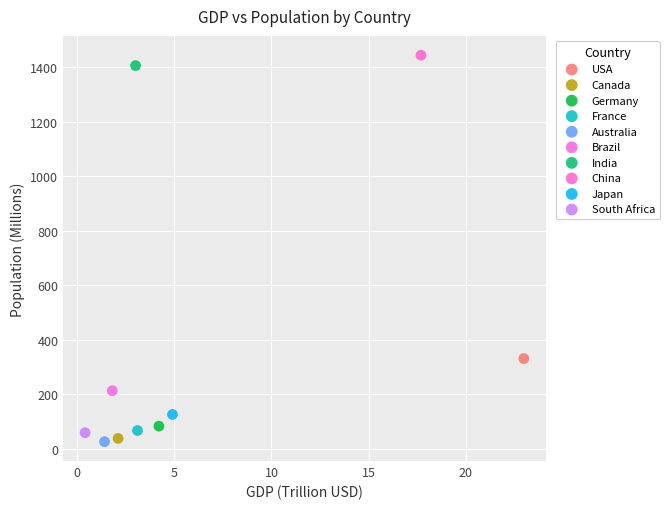

Which series reaches the maximum Y coordinate?

China